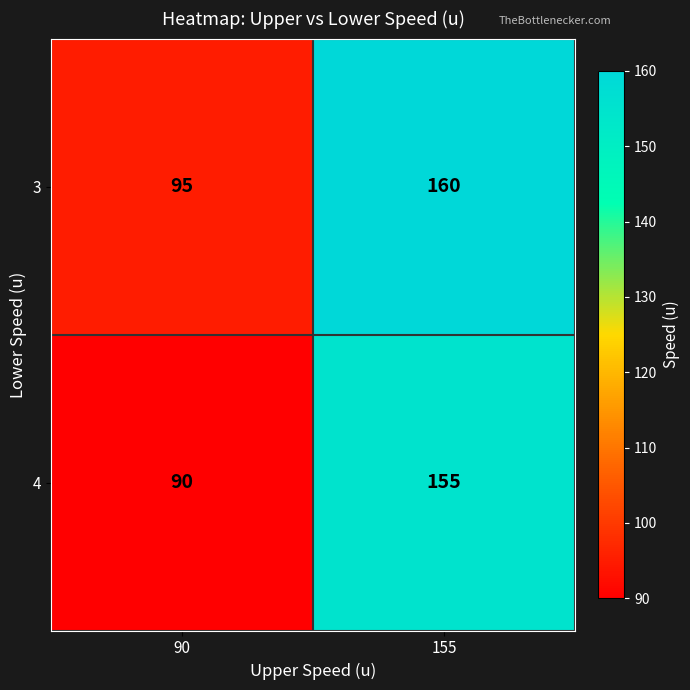

What is the difference between the highest and lowest values at 90?

5